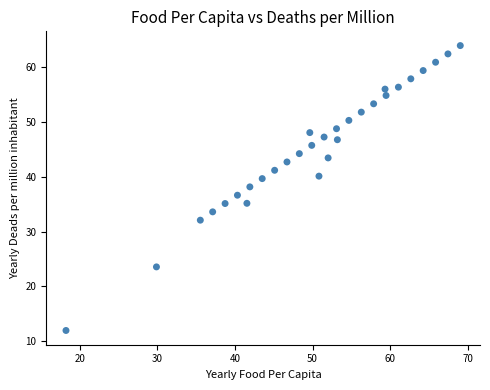

What is the range of X values (max minus min)?

50.8